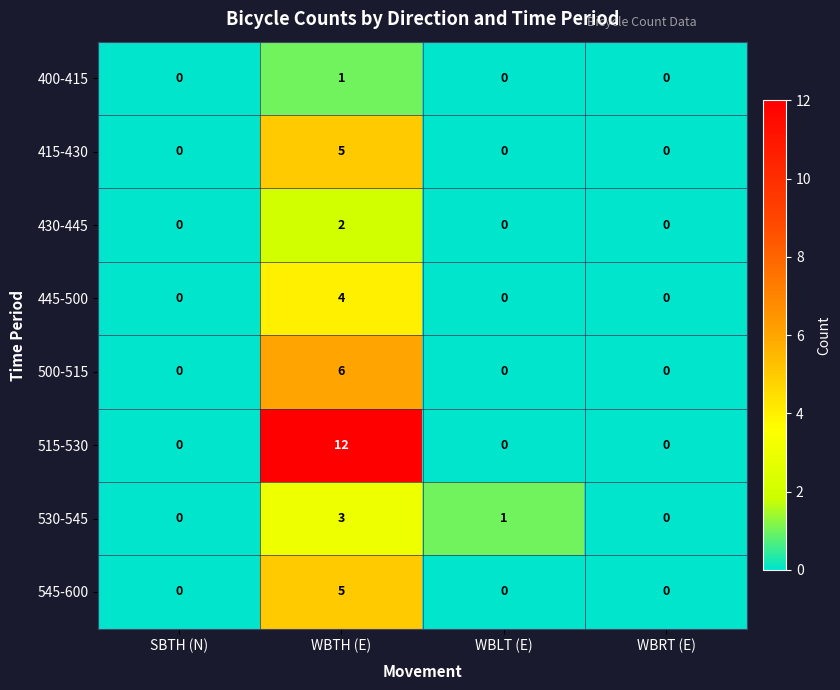

At which category is the sum across all series the highest?

WBTH (E)